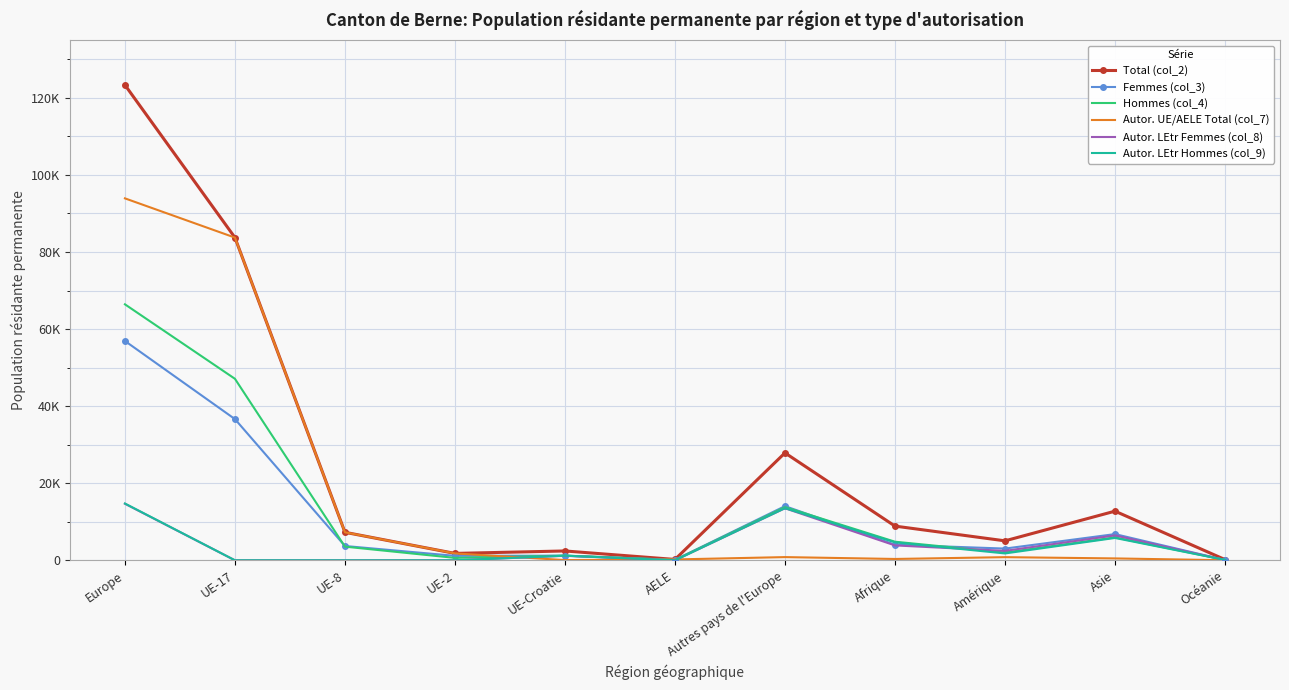

What are all the series names shown in the legend?

Total (col_2), Femmes (col_3), Hommes (col_4), Autor. UE/AELE Total (col_7), Autor. LEtr Femmes (col_8), Autor. LEtr Hommes (col_9)